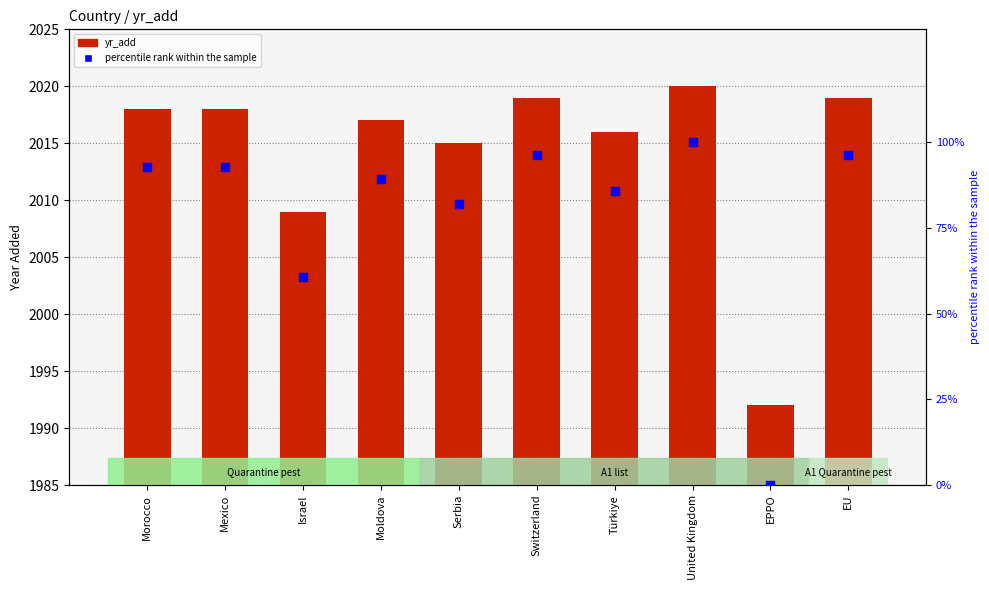

What are all the series names shown in the legend?

yr_add, percentile rank within the sample